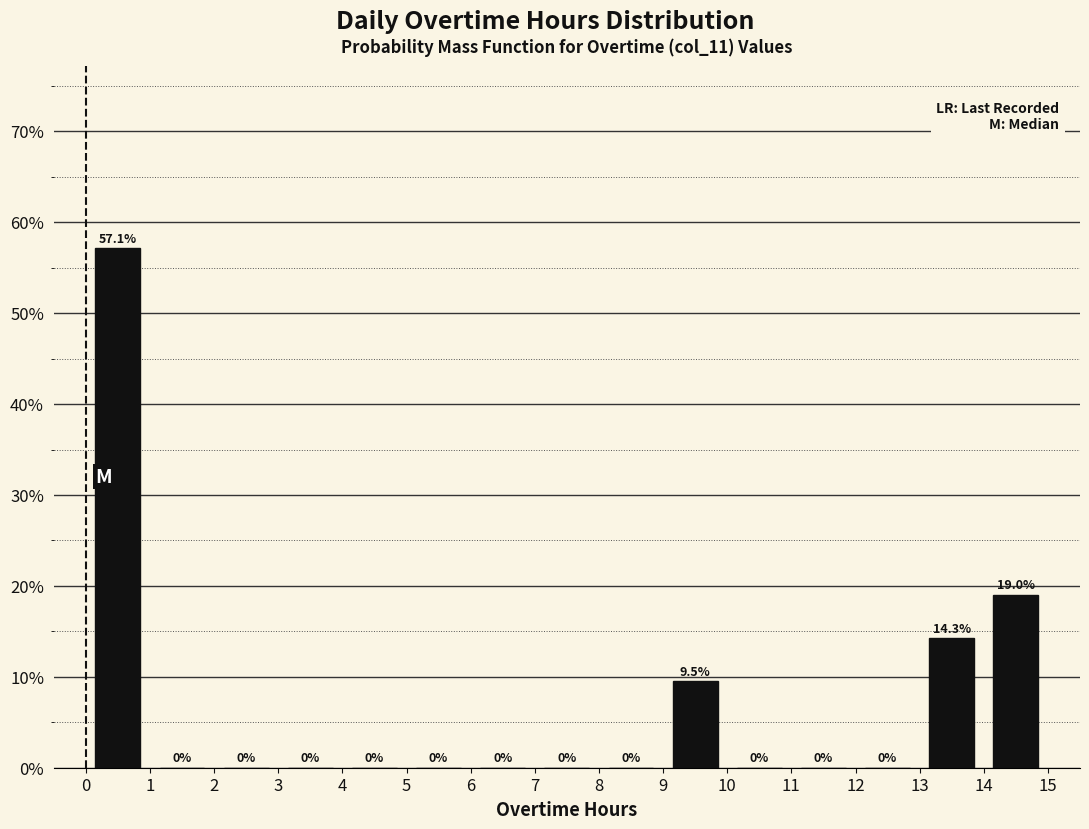

Reading left to right, list every bar in this chart as the range it spans on the x-axis followed by its height.

0 to 1: 57.1
1 to 2: 0.0
2 to 3: 0.0
3 to 4: 0.0
4 to 5: 0.0
5 to 6: 0.0
6 to 7: 0.0
7 to 8: 0.0
8 to 9: 0.0
9 to 10: 9.5
10 to 11: 0.0
11 to 12: 0.0
12 to 13: 0.0
13 to 14: 14.3
14 to 15: 19.0